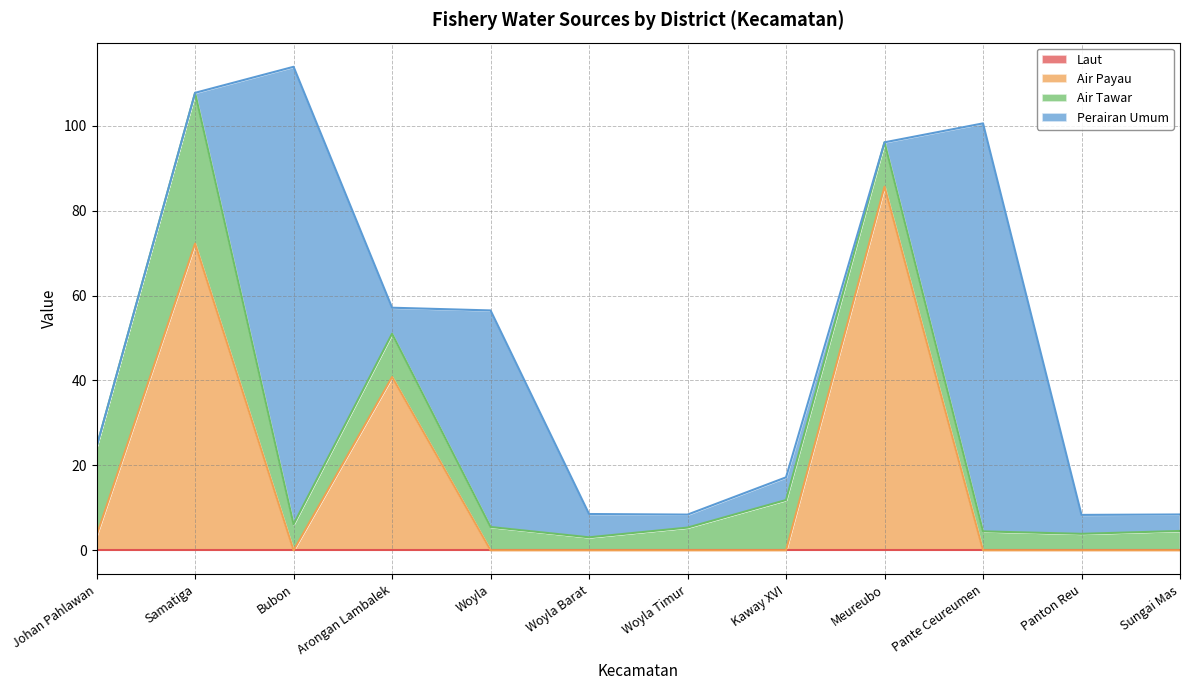

At which label is Perairan Umum closest to 53?

Woyla